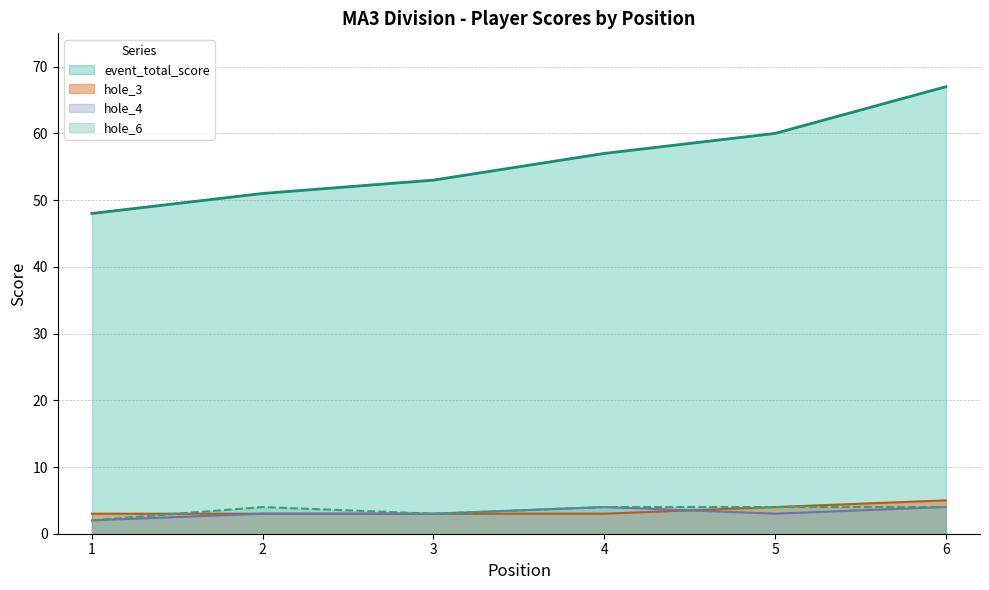

What is the difference between the second highest and minimum values in the event_total_score series?

12